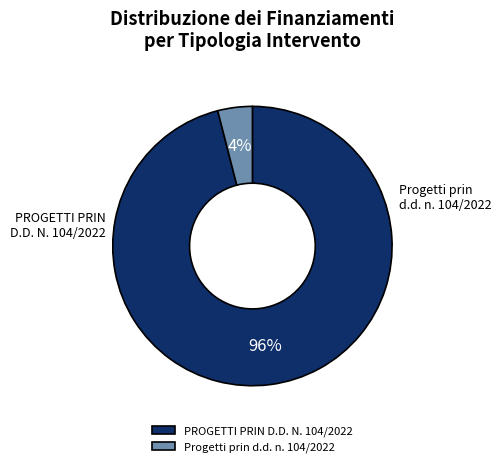

Which category has the biggest portion of the pie?

PROGETTI PRIN D.D. N. 104/2022